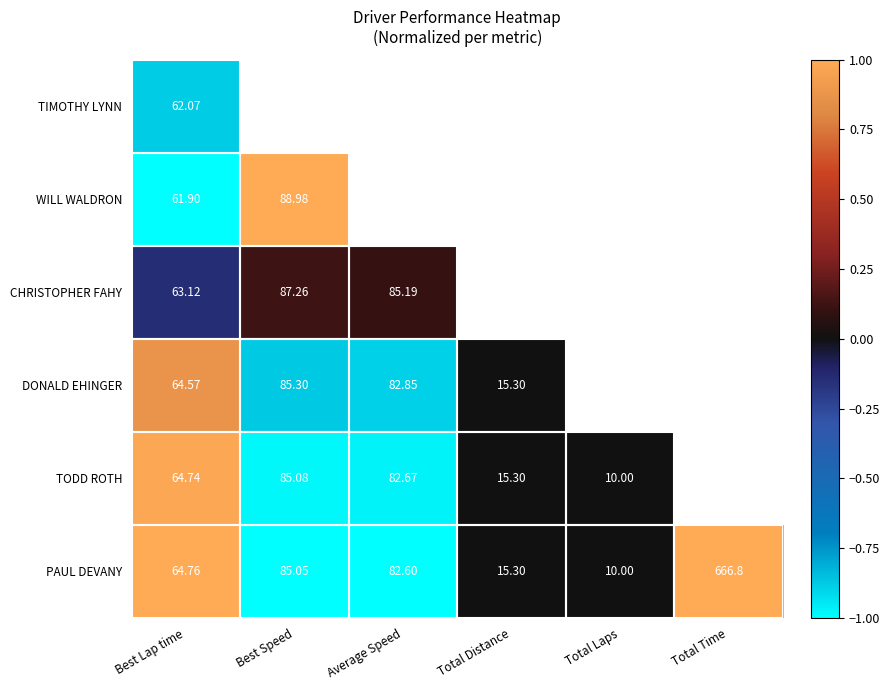

Count the number of categories in the chart.

6